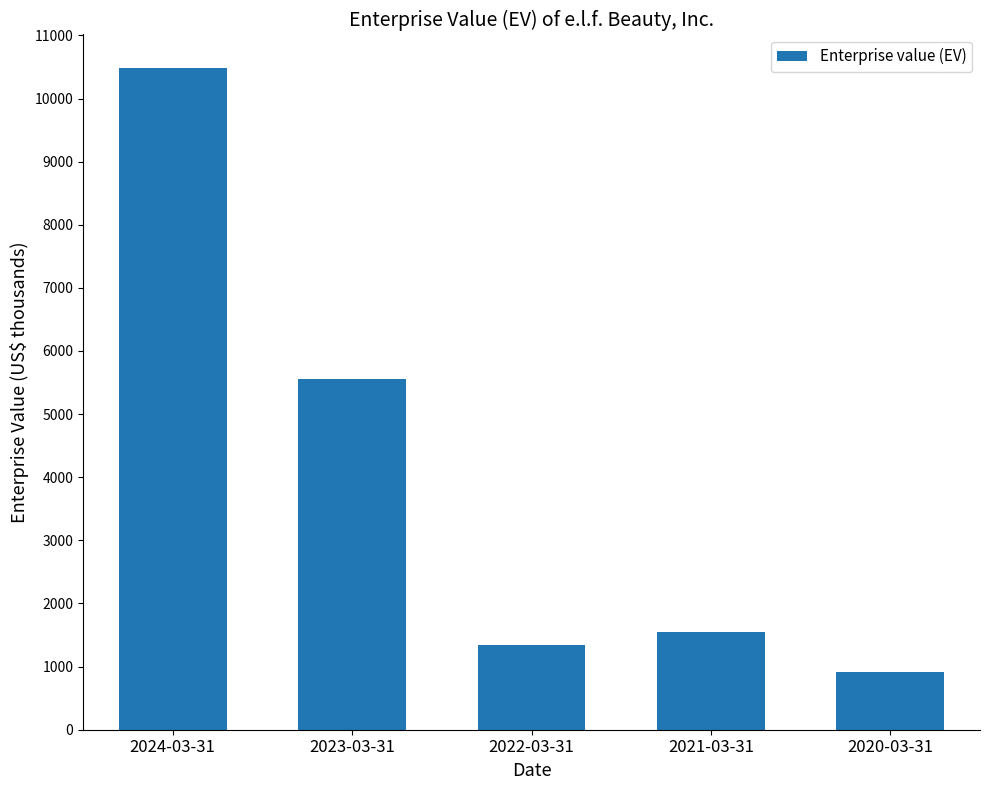

Does the chart contain any negative values?

No